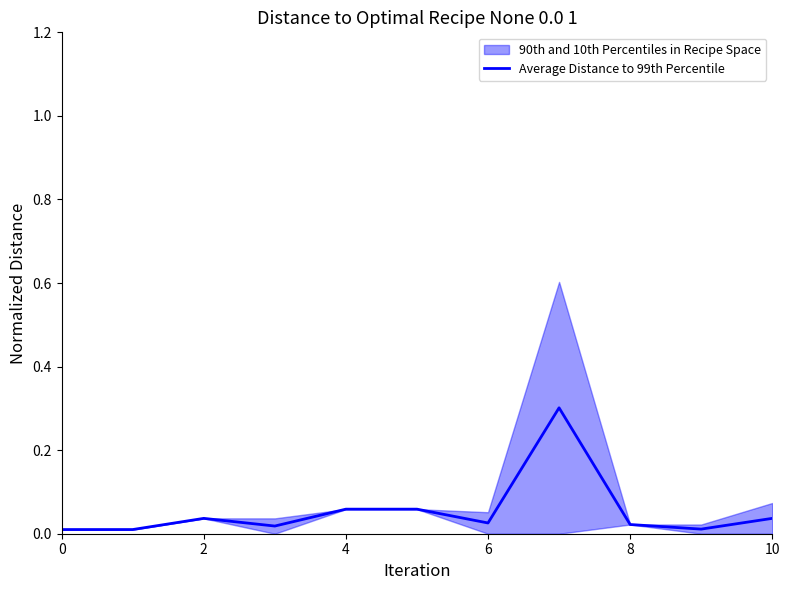

How many lines are shown in the chart?

1